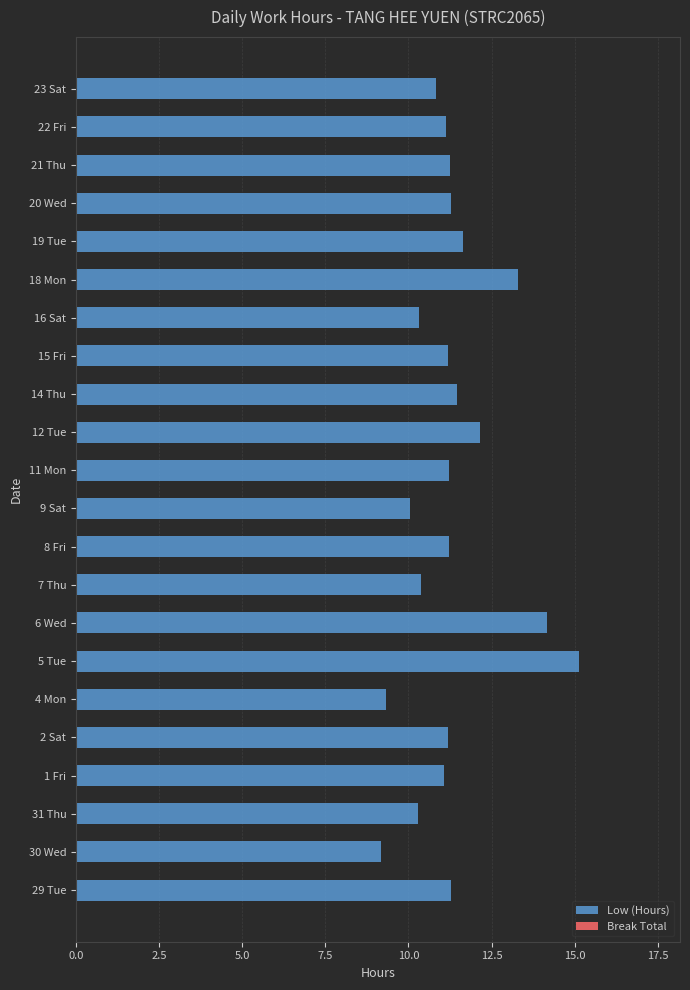

Which category has the highest value across all series?

5 Tue